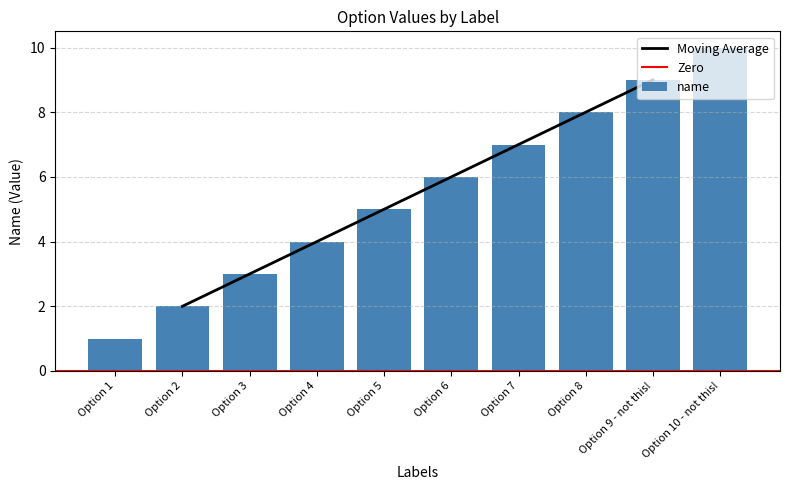

Reading left to right, what are all the values shown in this chart?

1	2	3	4	5	6	7	8	9	10